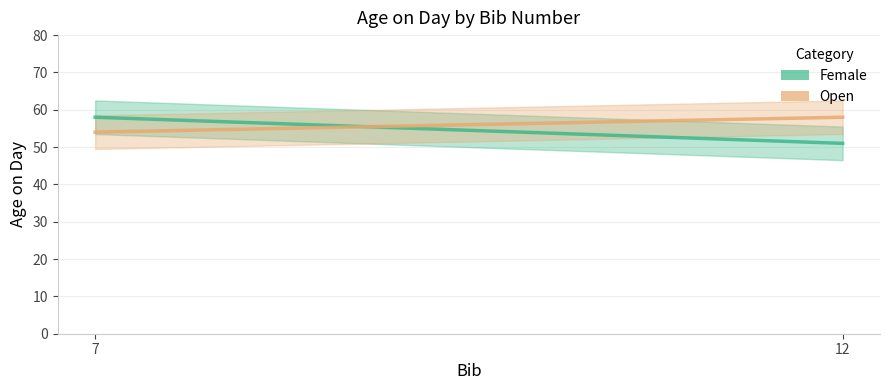

Which category has the lowest value in the Female series?

12